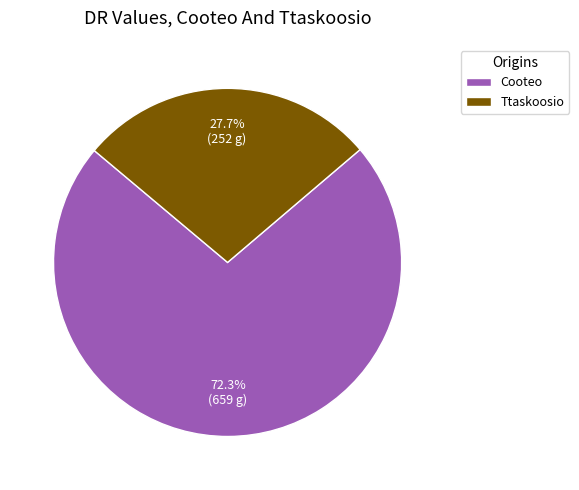

Rank the categories by value from lowest to highest.

Ttaskoosio, Cooteo